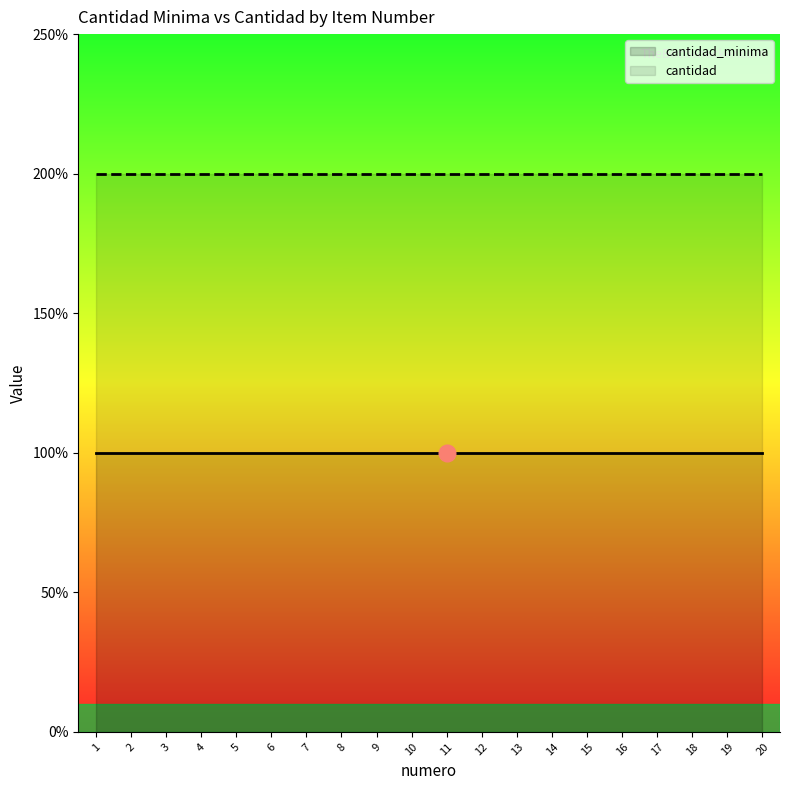

True or false: cantidad_minima has more than 2 points higher than both neighbors.

False